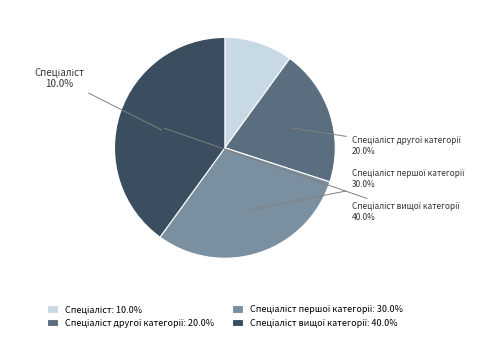

What percentage is the Спеціаліст другої категорії slice, to the nearest percent?

20%